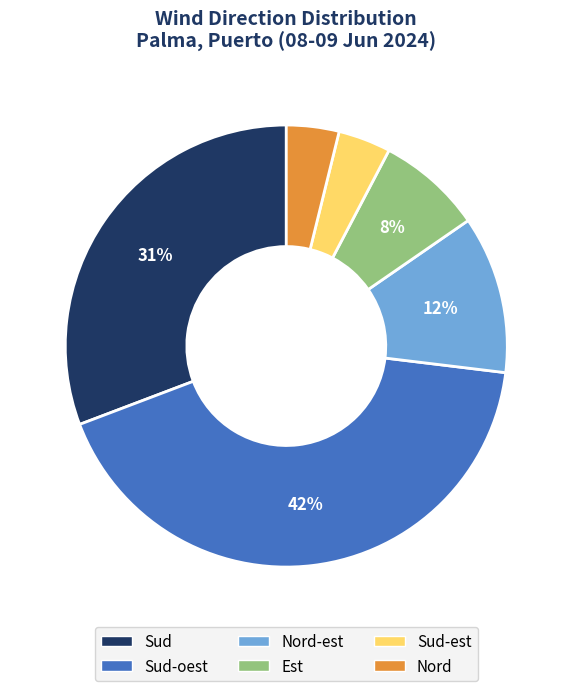

Does any single category account for the majority?

No